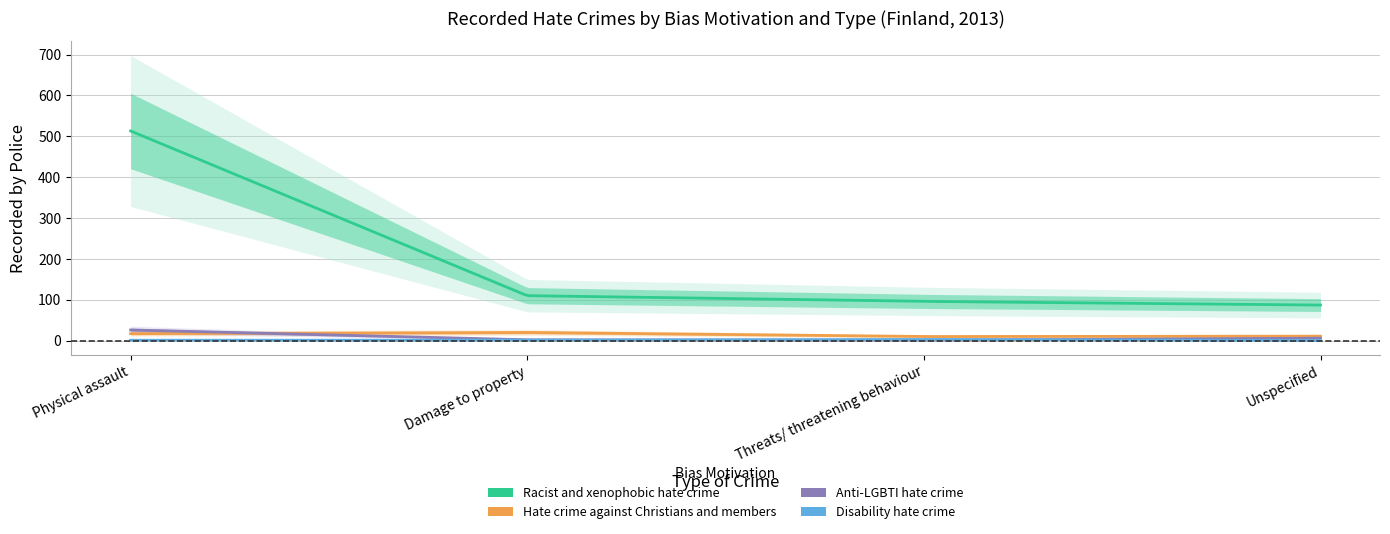

At which category does Disability hate crime reach its first local peak?

Threats/ threatening behaviour